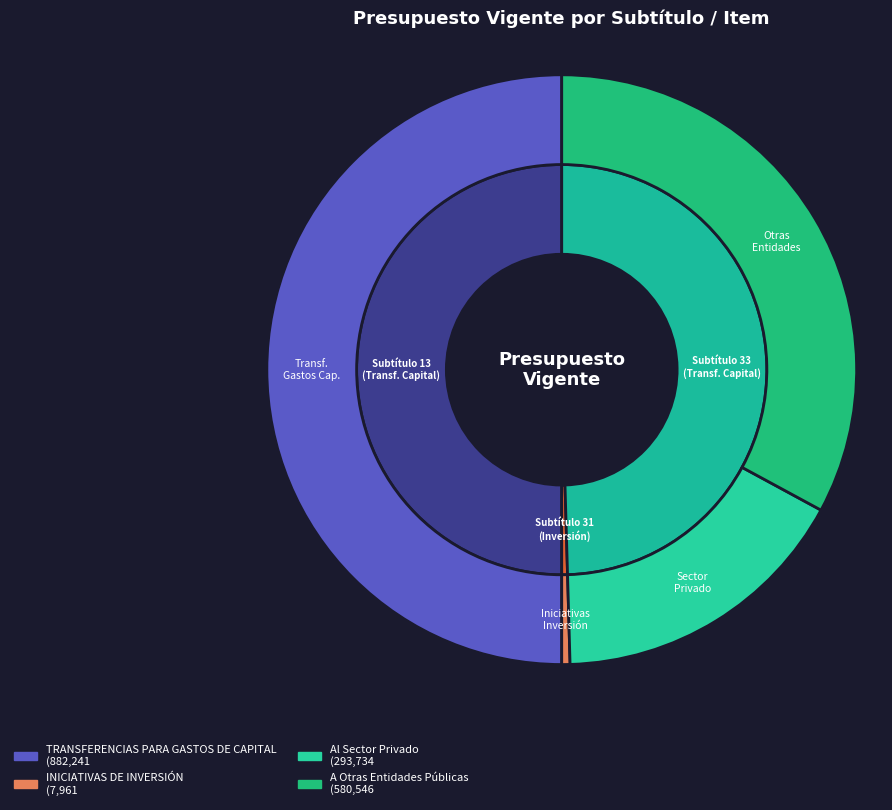

To the nearest percent, what portion does TRANSFERENCIAS PARA GASTOS DE CAPITAL represent?

50%